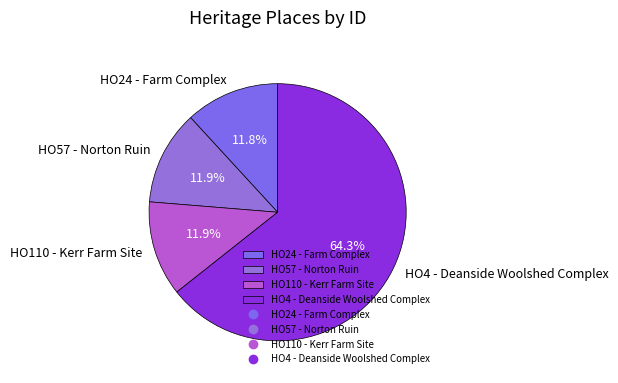

Combined, do HO110 - Kerr Farm Site and HO24 - Farm Complex account for over 50%?

No